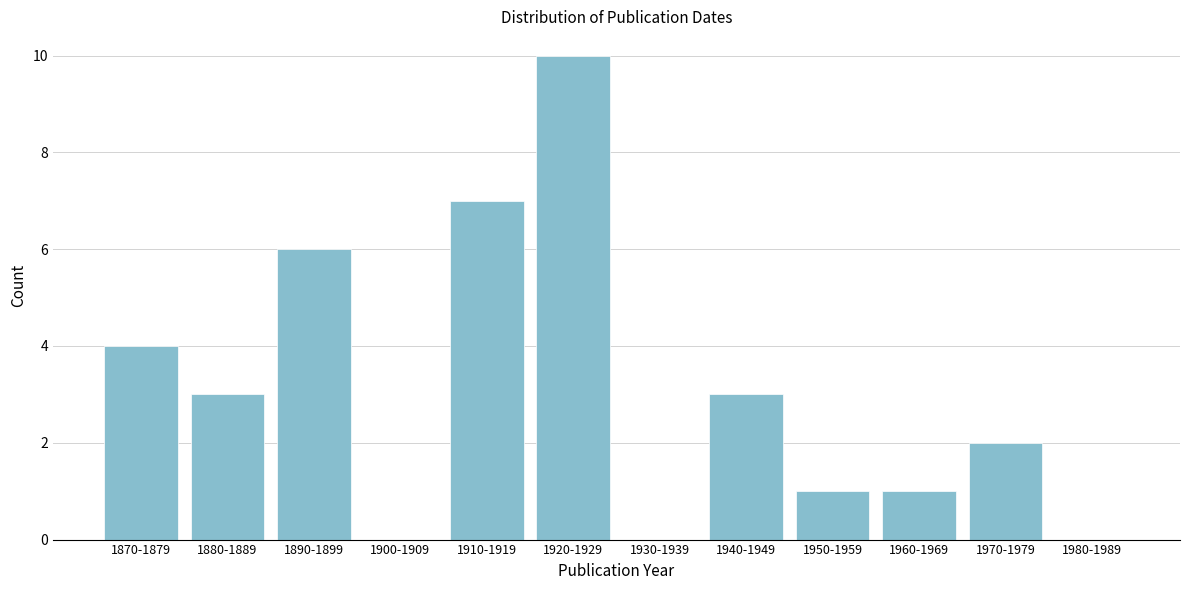

Reading left to right, transcribe all the data shown in this chart.

1870-1879=4	1880-1889=3	1890-1899=6	1900-1909=0	1910-1919=7	1920-1929=10	1930-1939=0	1940-1949=3	1950-1959=1	1960-1969=1	1970-1979=2	1980-1989=0